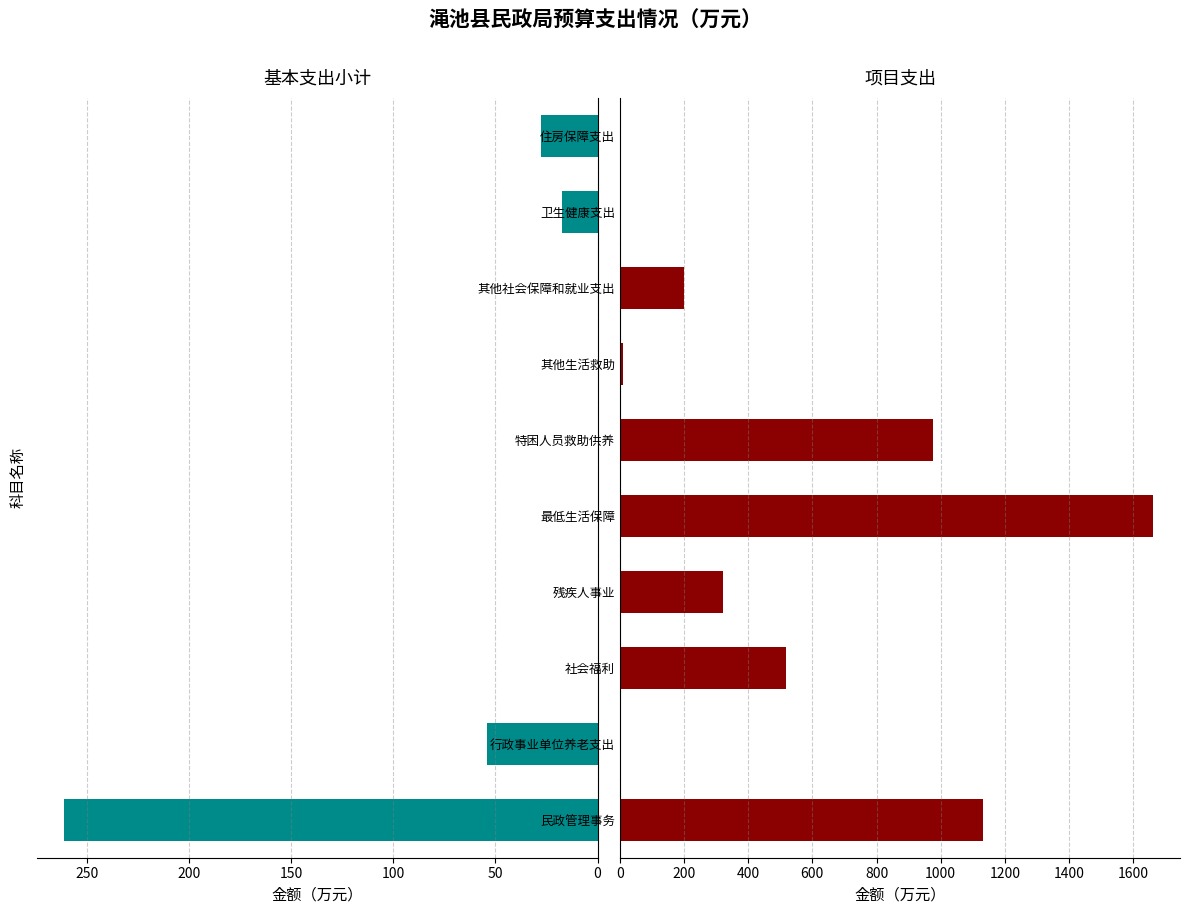

Are the bars grouped side by side (vs. stacked)?

Yes